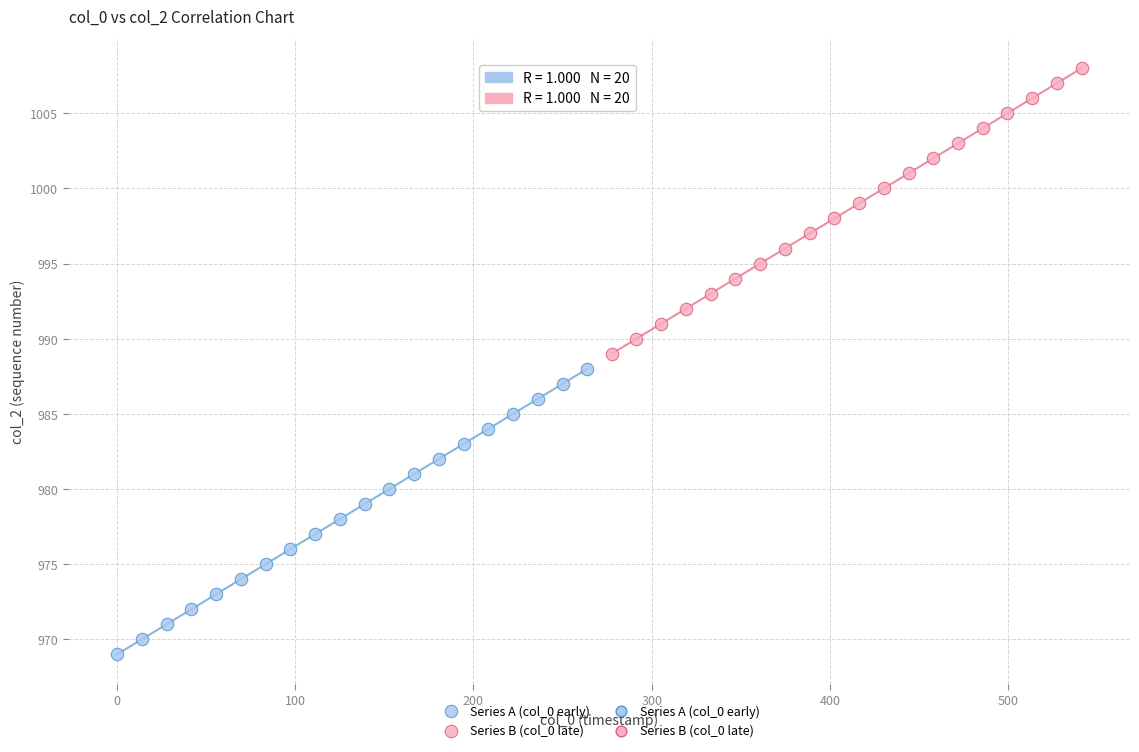

Which series contains the lowest Y value?

Series A (col_0 early)